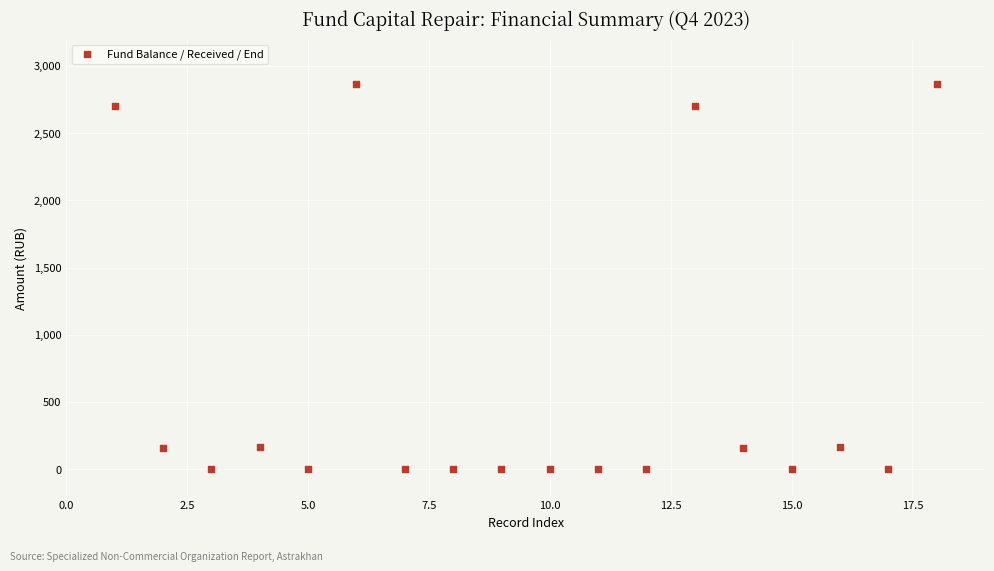

What is the range of Y values (max minus min)?

2863.8